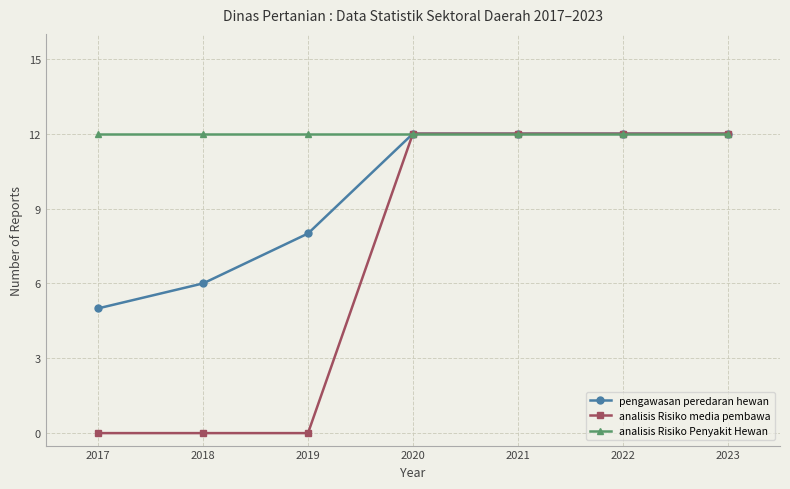

What are all the series names shown in the legend?

pengawasan peredaran hewan, analisis Risiko media pembawa, analisis Risiko Penyakit Hewan